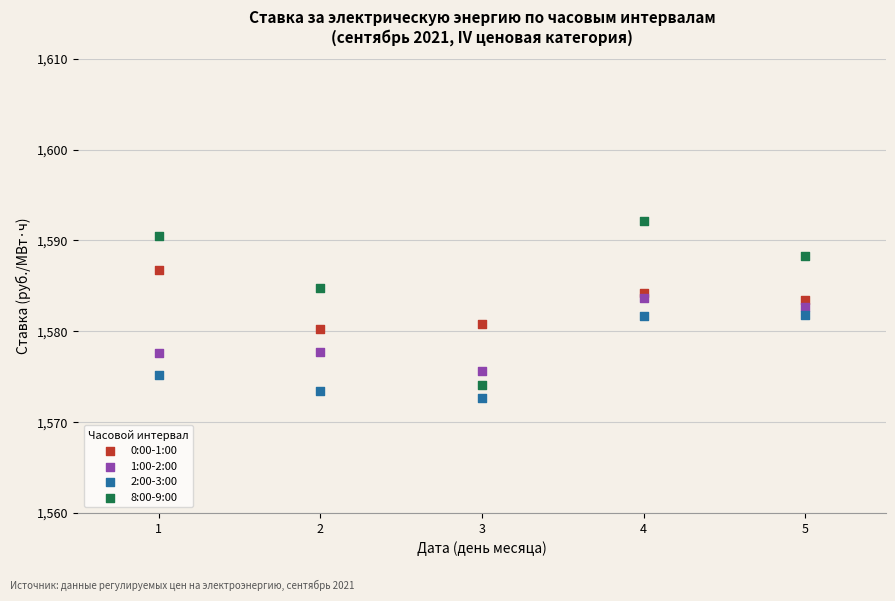

What is the X range (max minus min) for the scatter plot?

4.0